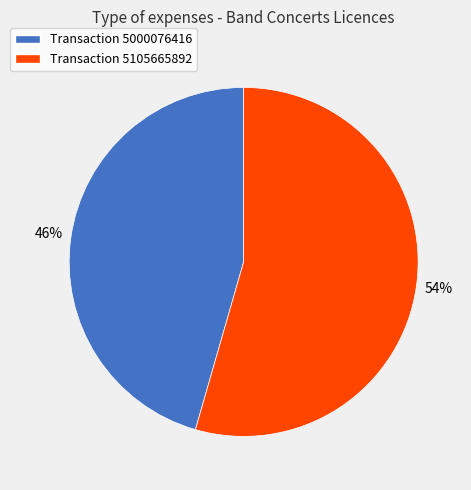

How many slices are in this pie chart?

2